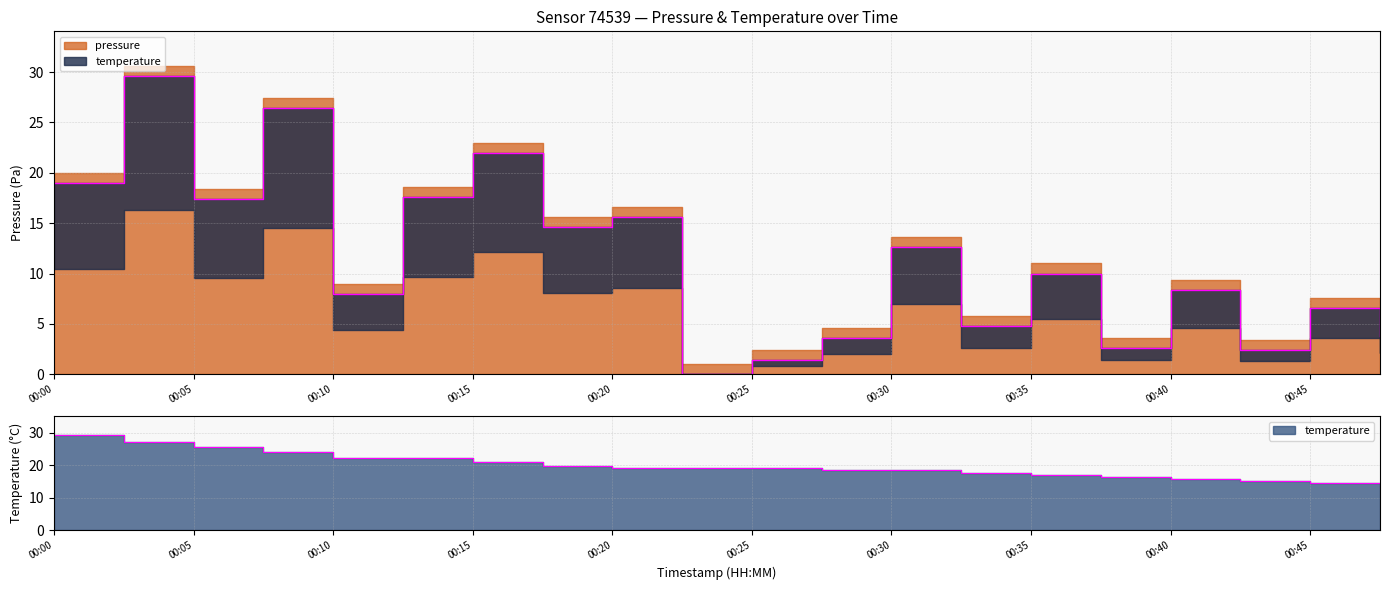

What is the total value across all series at 00:40?

24.2